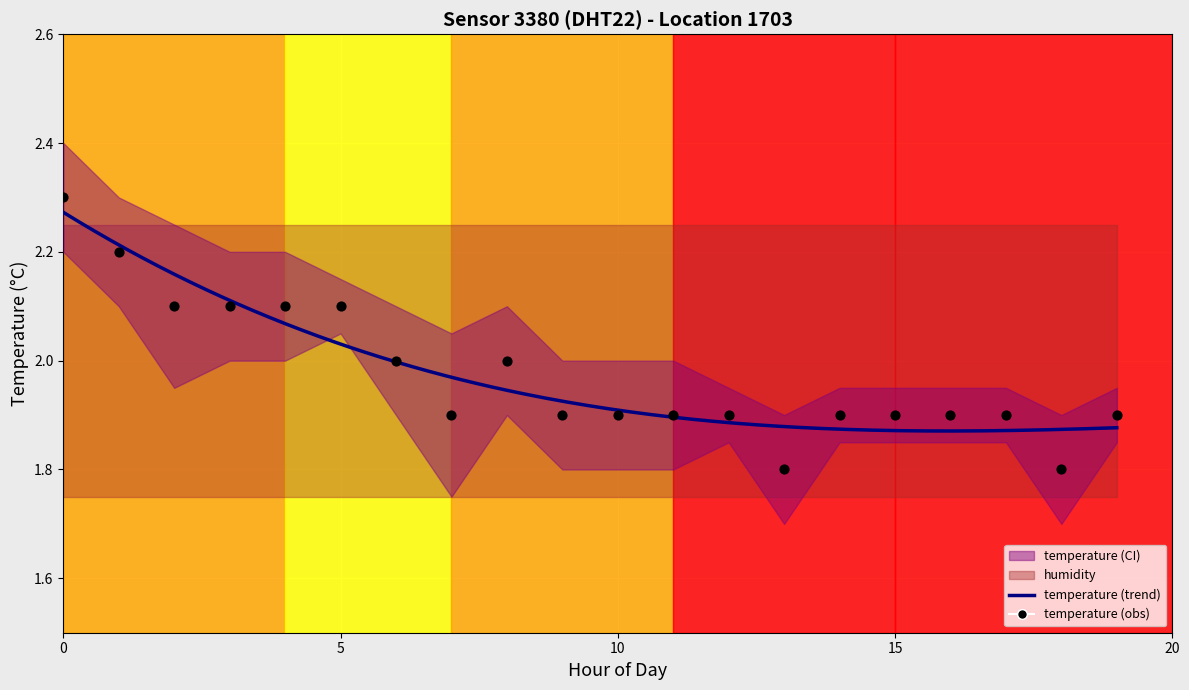

Between 12:00 and 06:00, which is larger?

06:00